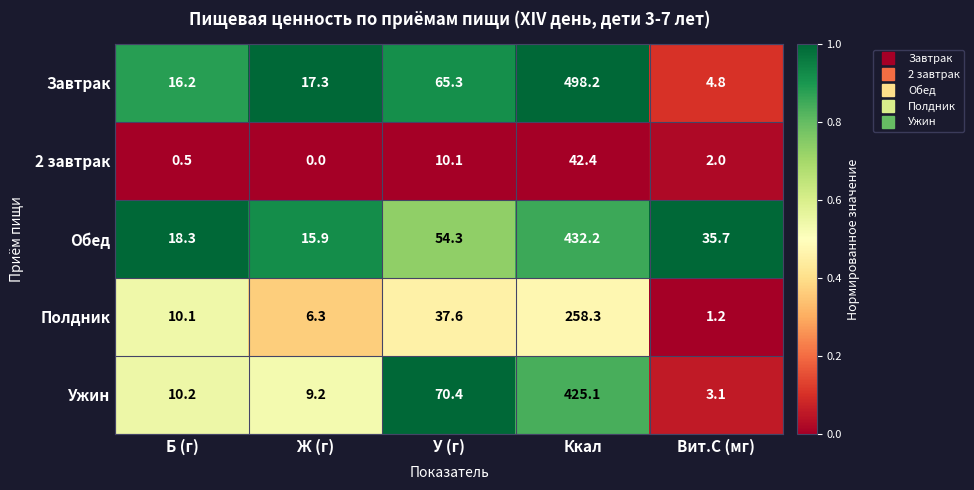

At which label does Ужин first exceed 10?

Б (г)